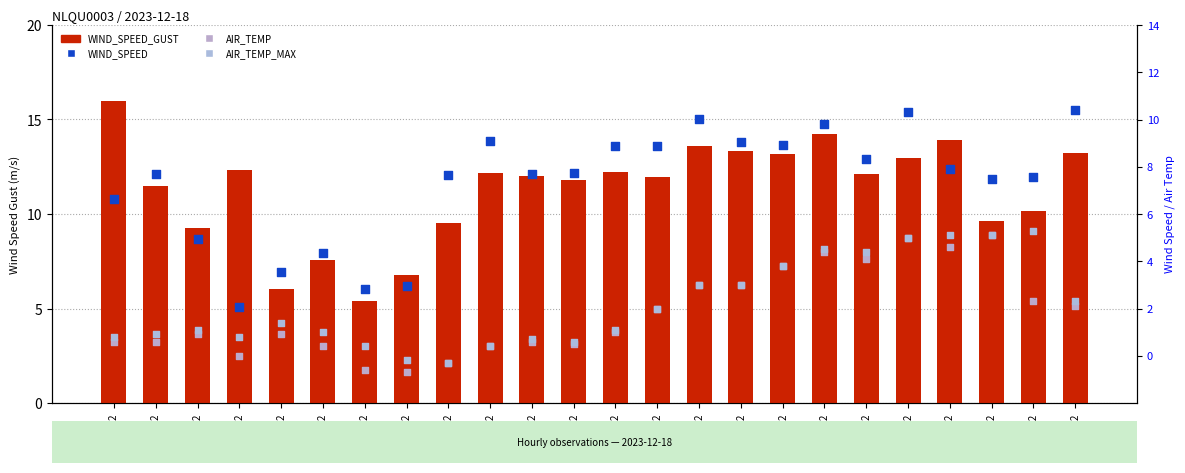

At how many categories does at least one series exceed 0?

24